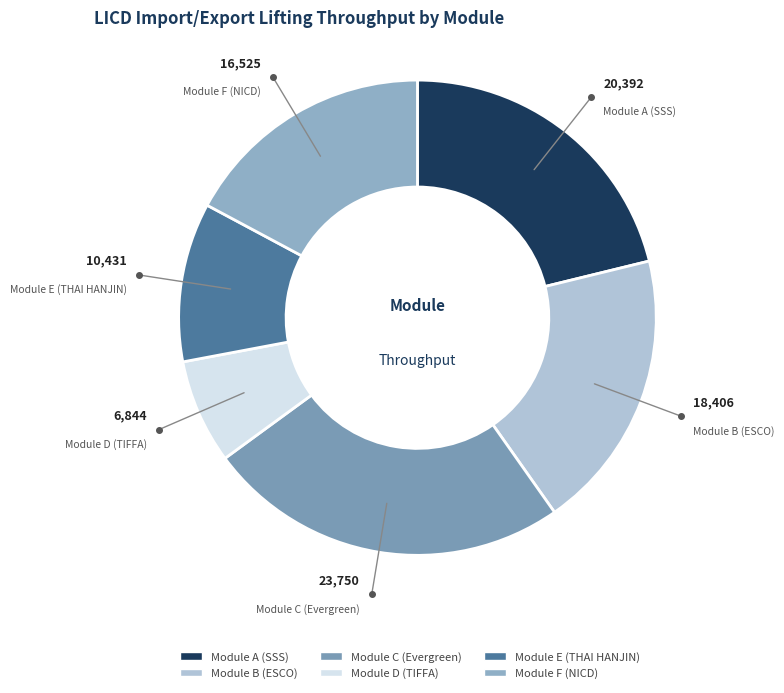

Between Module D (TIFFA) and Module C (Evergreen), which is larger?

Module C (Evergreen)